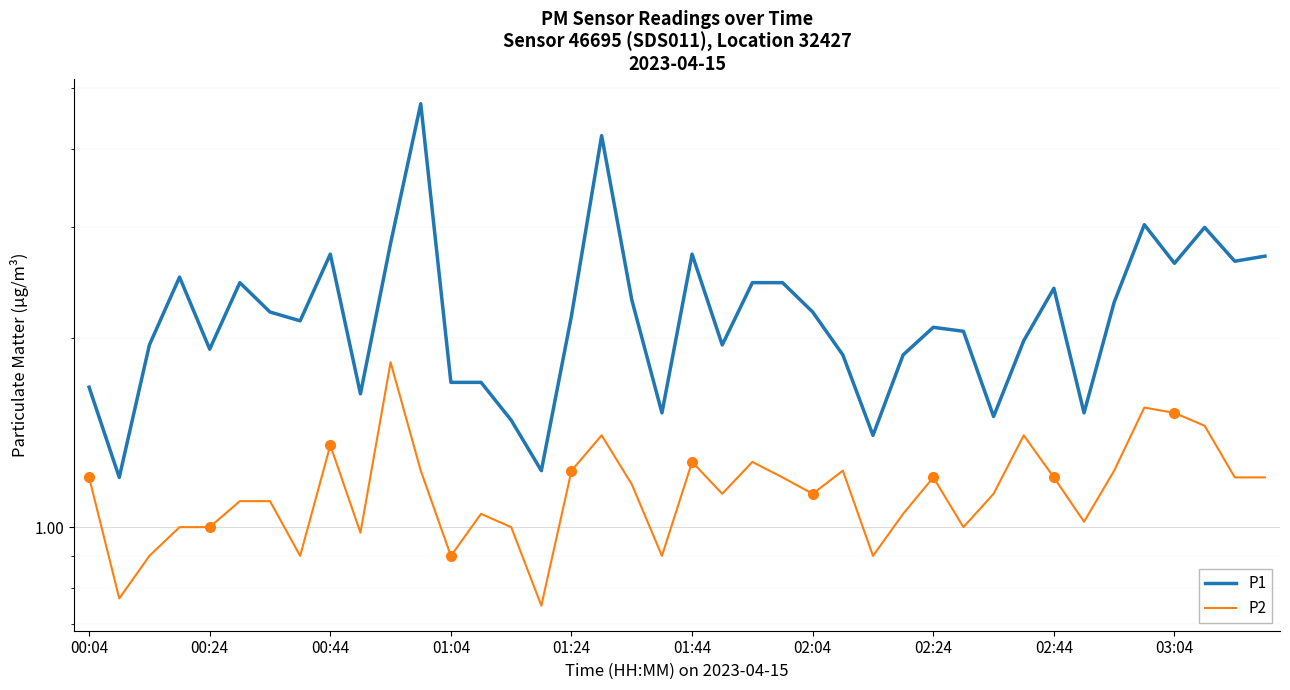

True or false: P2 and P1 intersect in this chart.

False